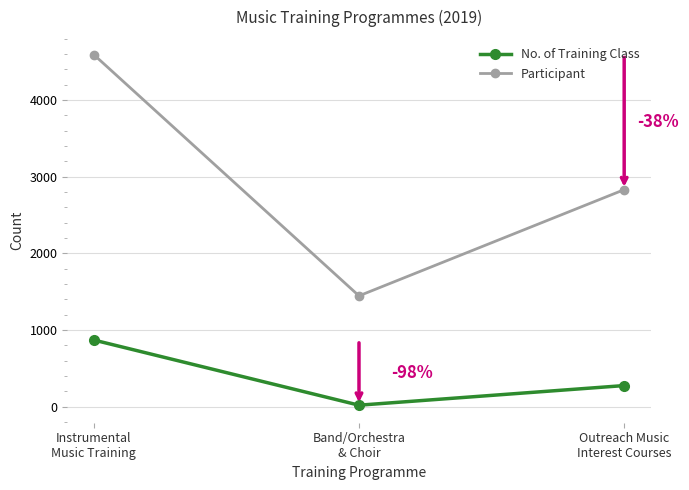

Where is Participant nearest to the value 3019?

Outreach Music
Interest Courses